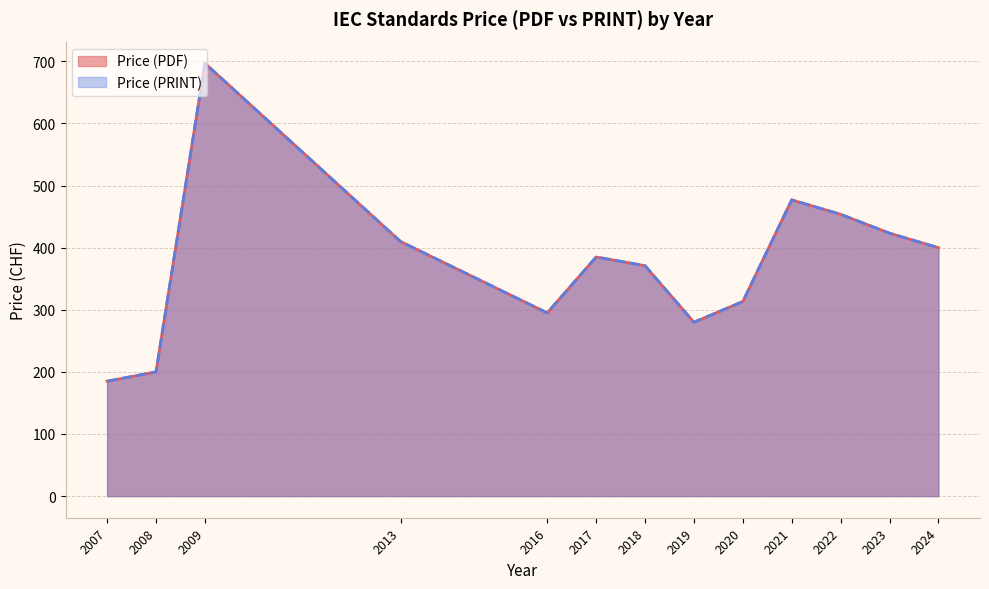

At which category does Price (PRINT) reach its first local valley?

2007